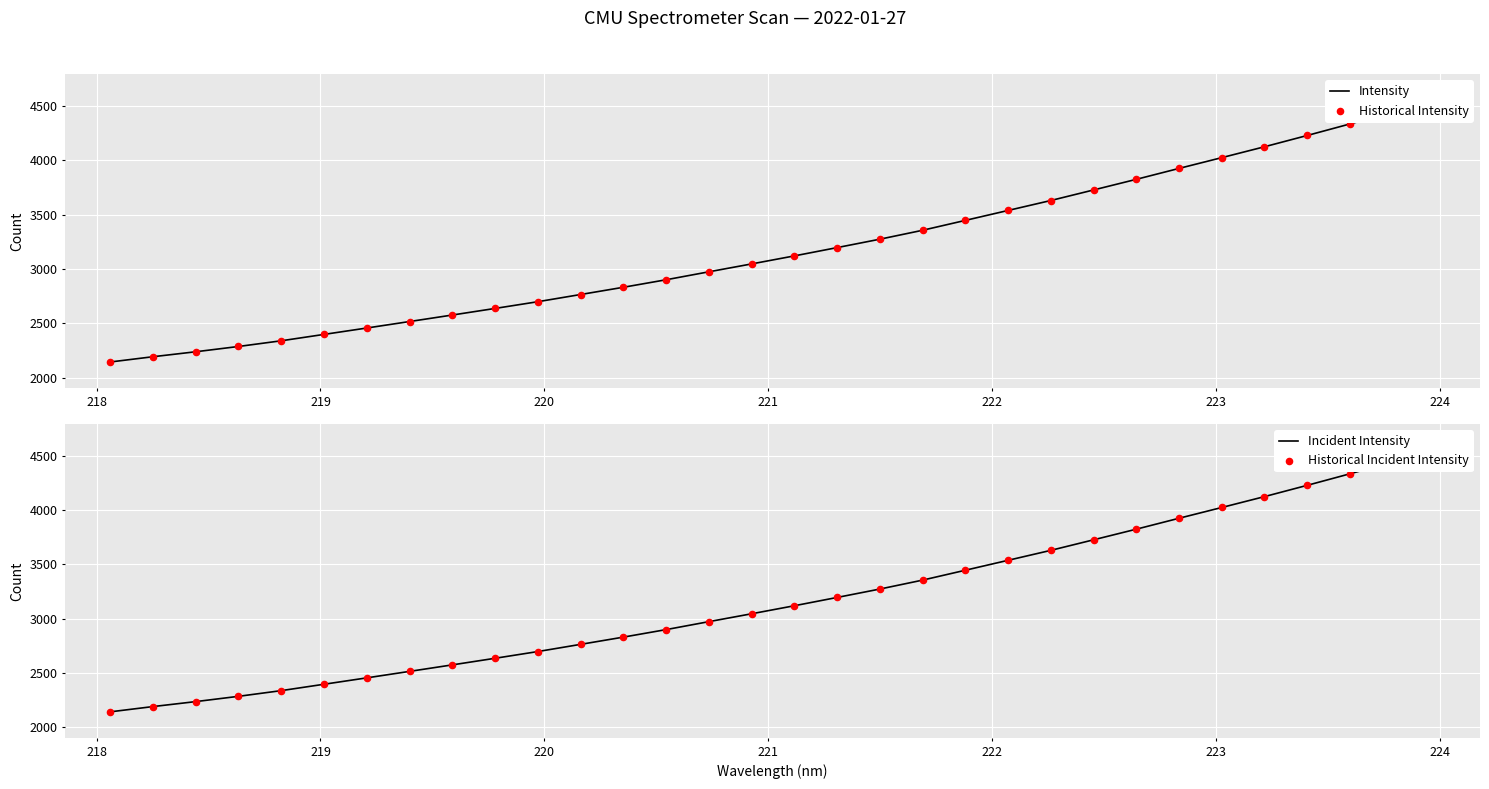

Which series contains the lowest Y value?

Intensity